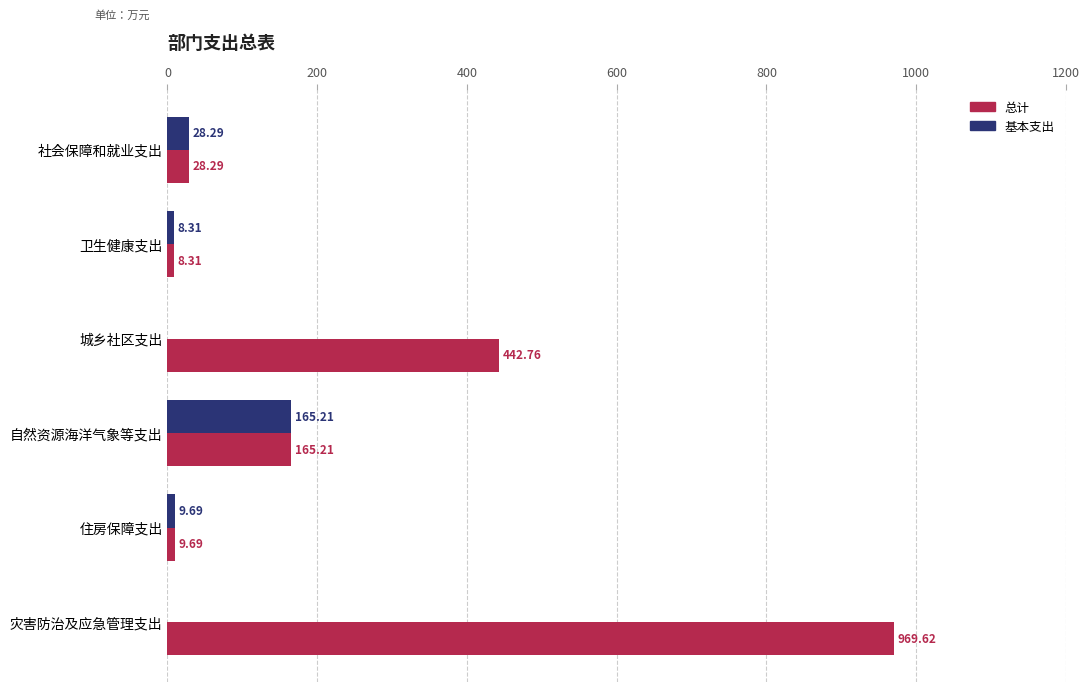

Is the value of 总计 at 灾害防治及应急管理支出 greater than the value of 基本支出 at 社会保障和就业支出?

Yes